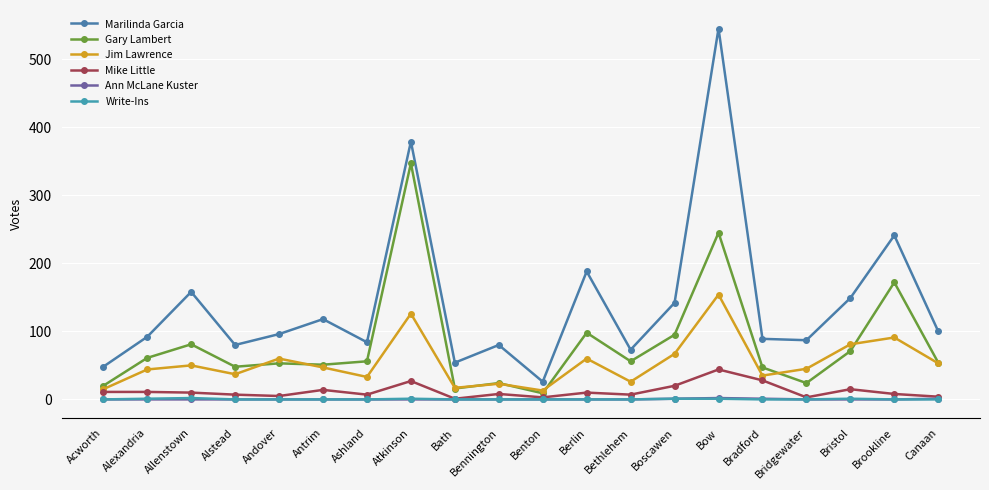

Rank the series at Bow from highest to lowest value.

Marilinda Garcia, Gary Lambert, Jim Lawrence, Mike Little, Ann McLane Kuster, Write-Ins